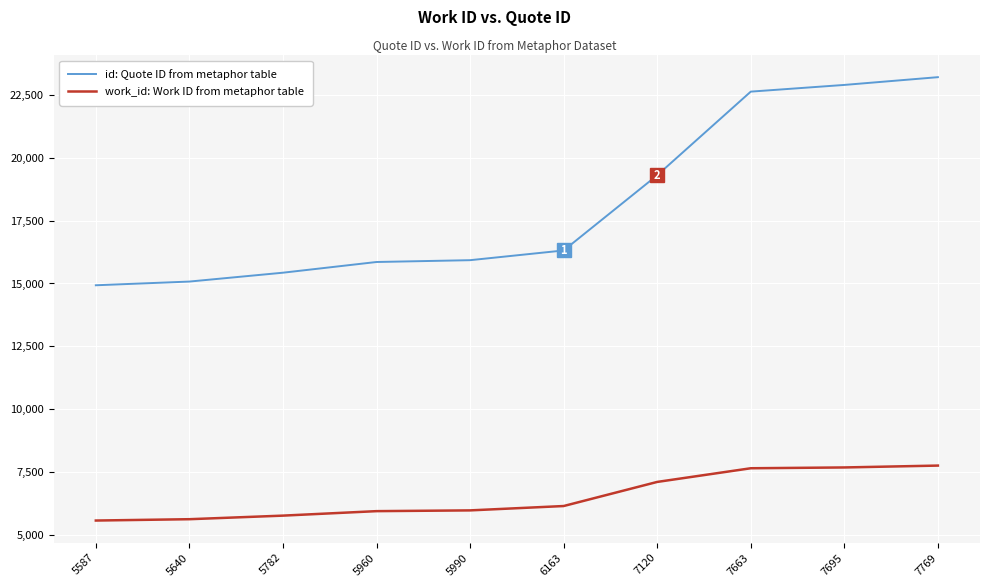

Is it true that work_id: Work ID from metaphor table equals 5640 at 5640?

True